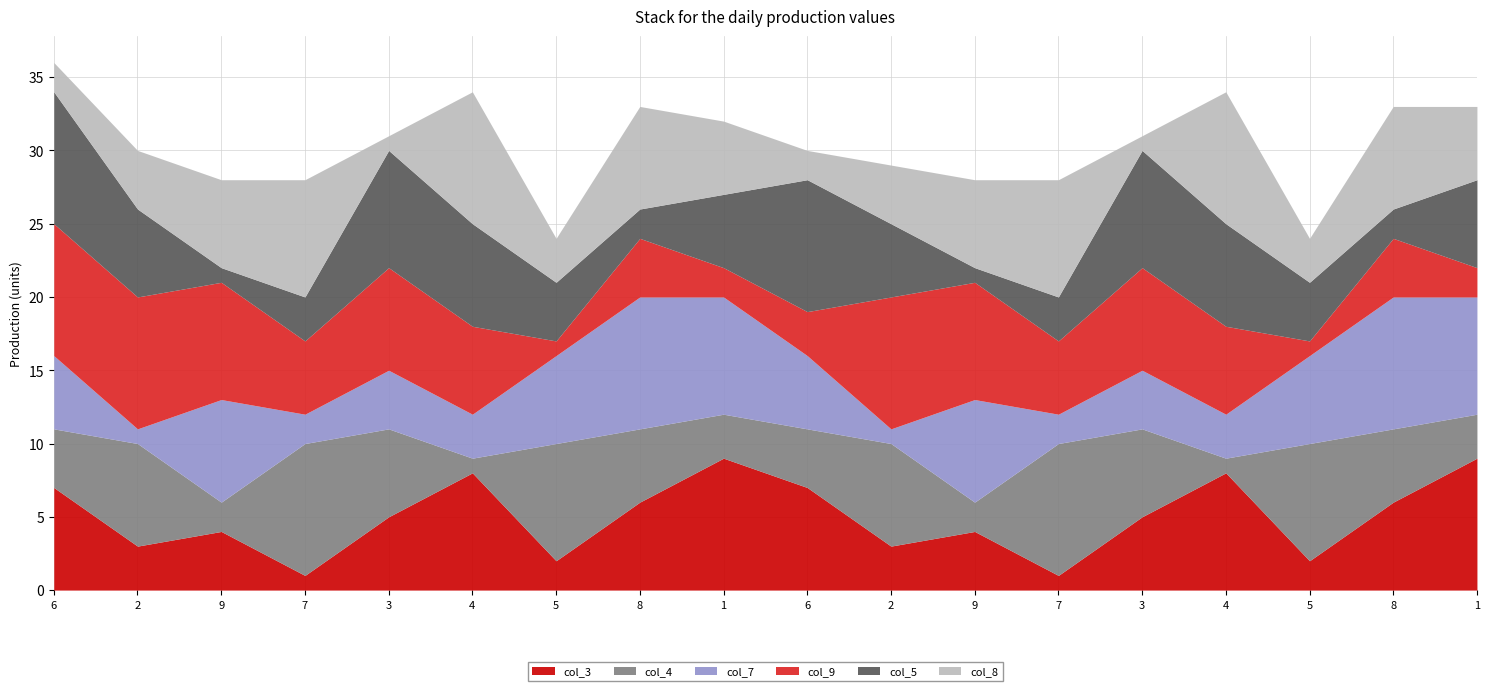

What is the sum of all col_3 values?

90